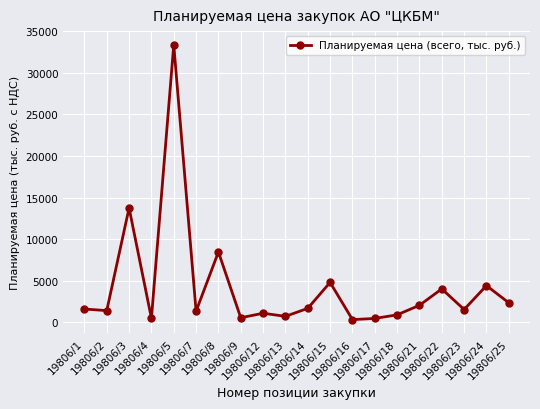

True or false: the data has more than 2 interior local peaks.

True